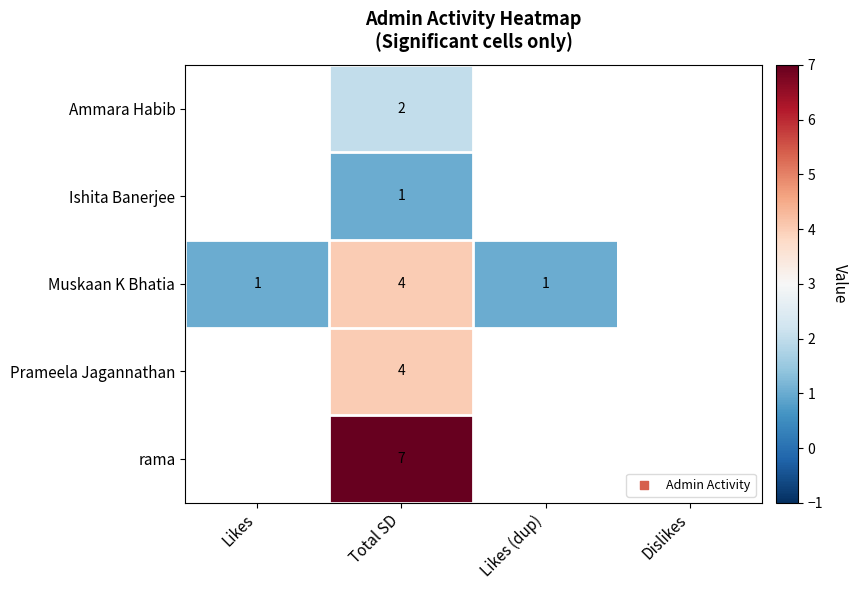

What is the greatest value displayed?

7.0